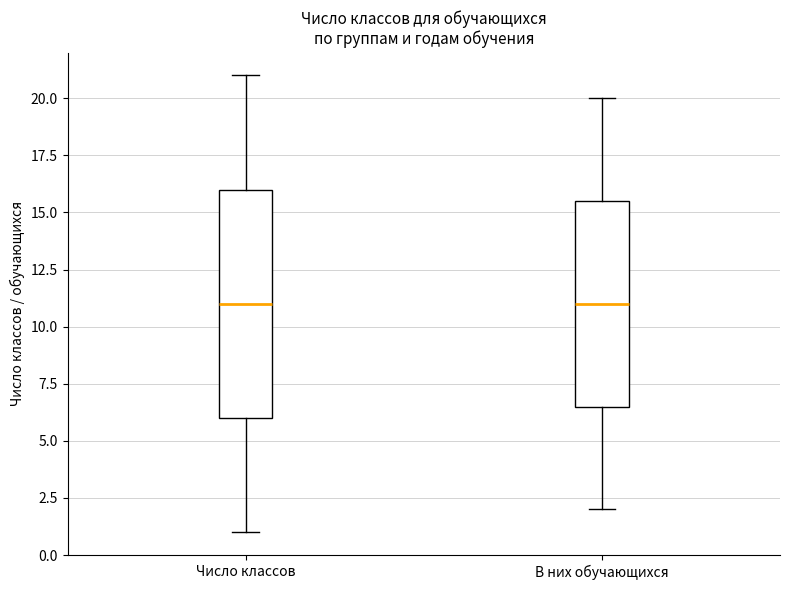

Reading left to right, read every box against the y-axis: the position of its median line, the range the box covers, and the ends of its whiskers. The values are not printed on the chart, so give them approximately, as read against the axis.

Число классов: median 11.0, box 6.0 to 16.0, whiskers 1.0 to 21.0
В них обучающихся: median 11.0, box 6.5 to 15.5, whiskers 2.0 to 20.0